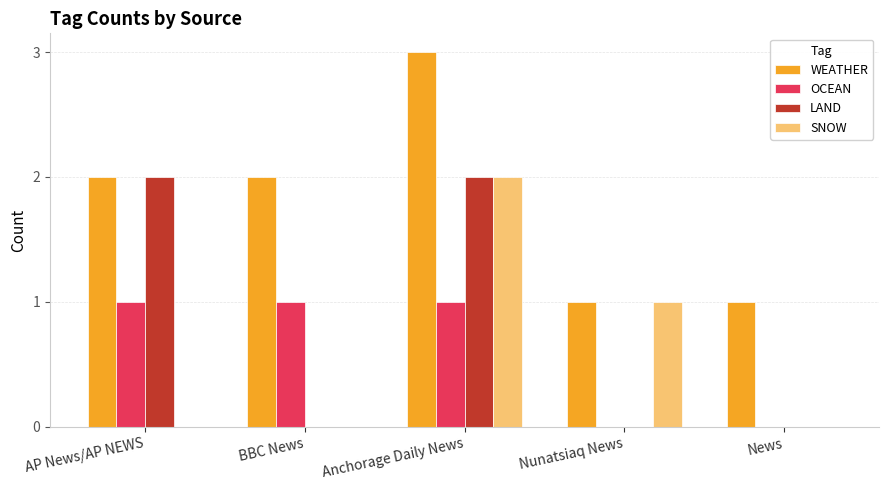

What are all the series names shown in the legend?

WEATHER, OCEAN, LAND, SNOW